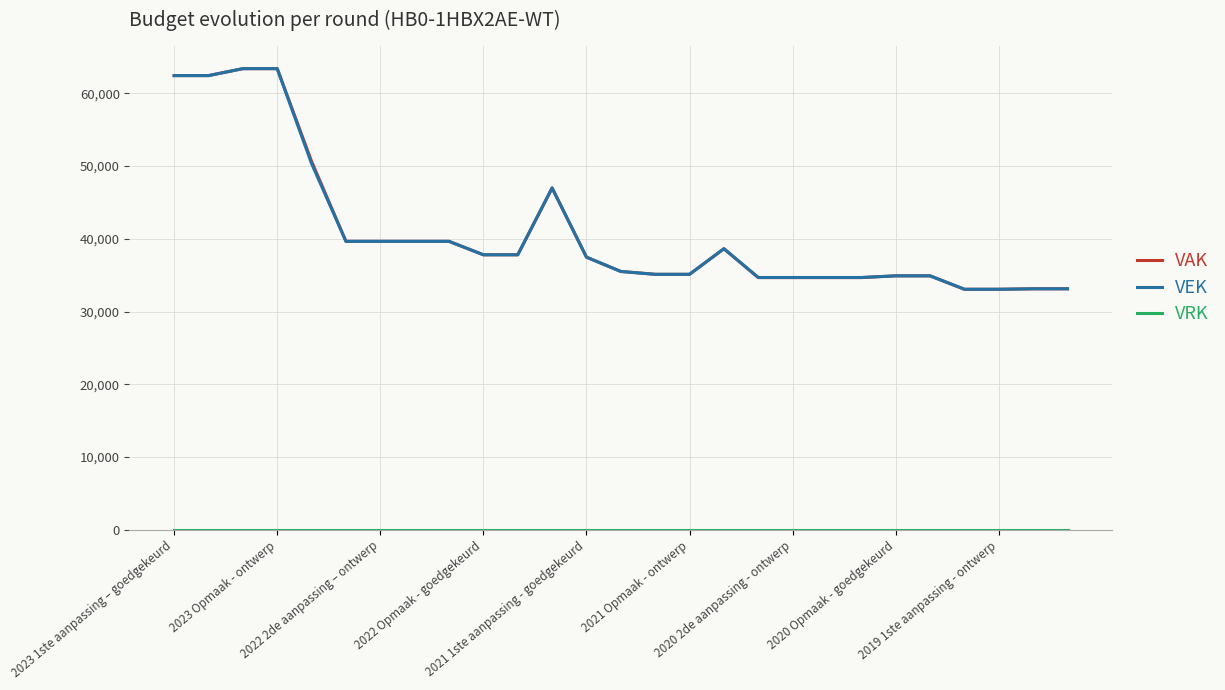

What is the lowest value of the VAK series?

33058